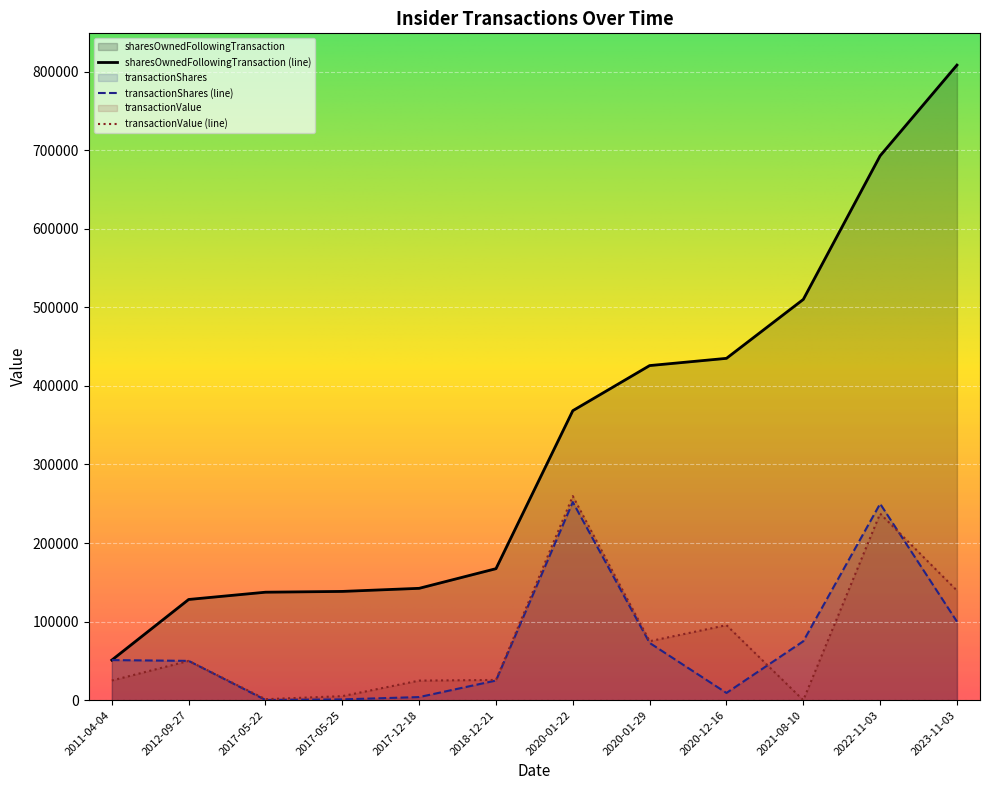

What is the difference between the sharesOwnedFollowingTransaction values at 2020-12-16 and 2017-05-25?

296642